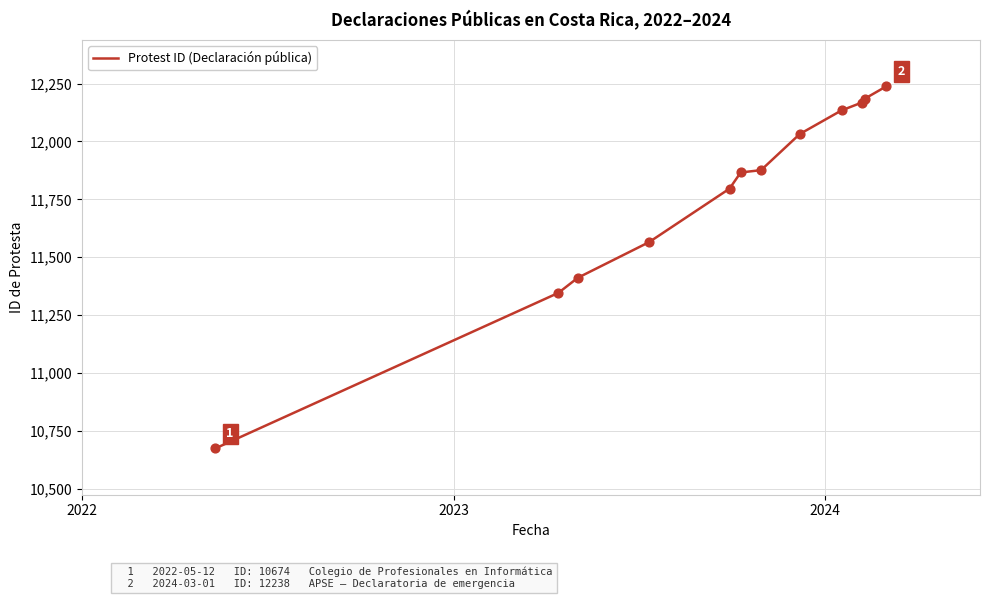

What is the maximum value shown in the chart?

12238